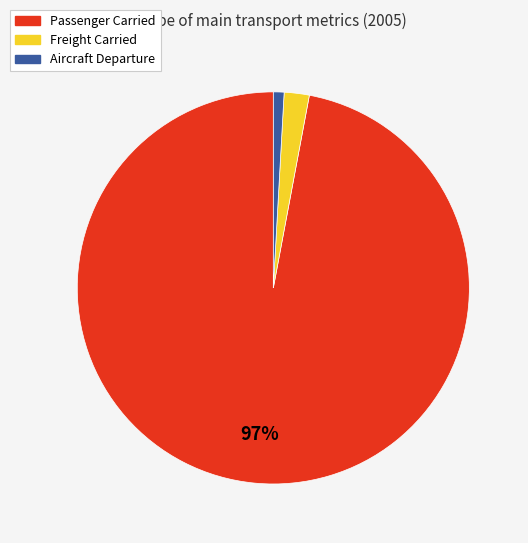

To the nearest percent, what portion does Freight Carried represent?

2%